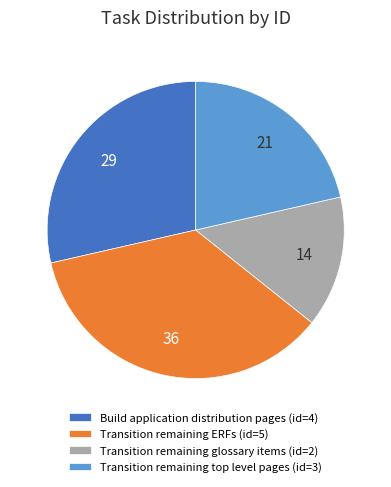

True or false: Build application distribution pages (id=4) accounts for 23% of the total.

False